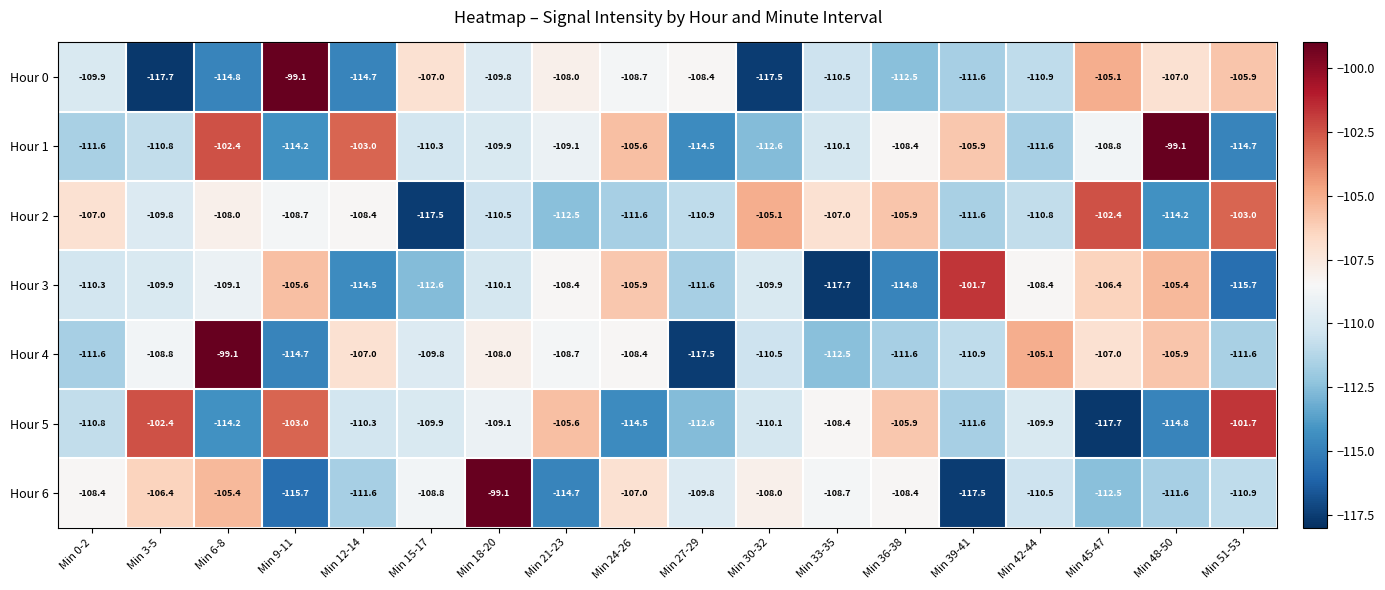

At Min 9-11, list the series in order from smallest to largest.

Hour 6, Hour 4, Hour 1, Hour 2, Hour 3, Hour 5, Hour 0